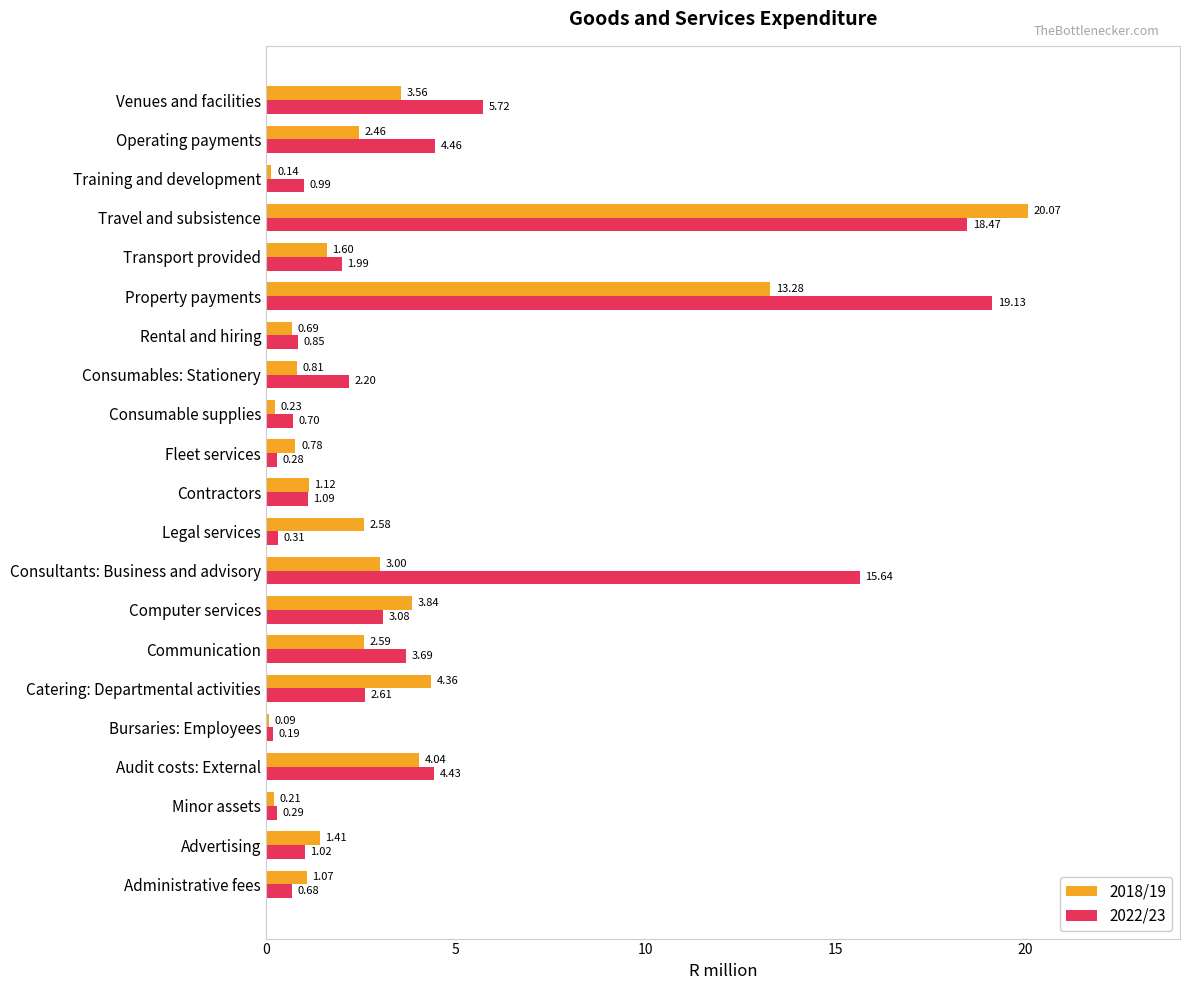

What is the difference between the maximum and second lowest values in the 2022/23 series?

18.8